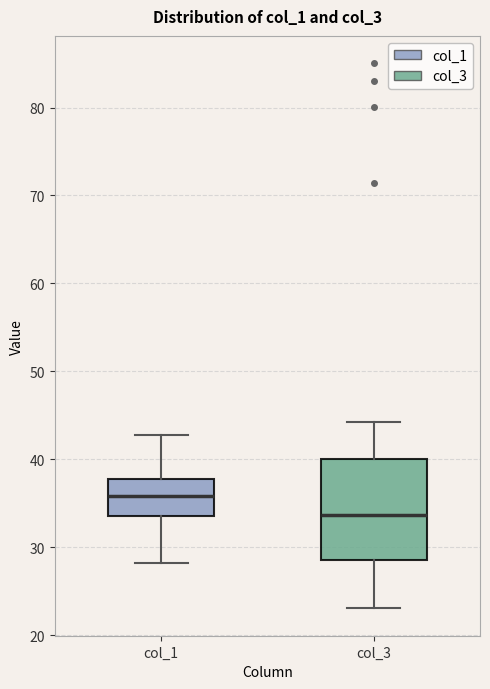

Comparing the boxes themselves (not the whiskers), which one is the tallest?

col_3